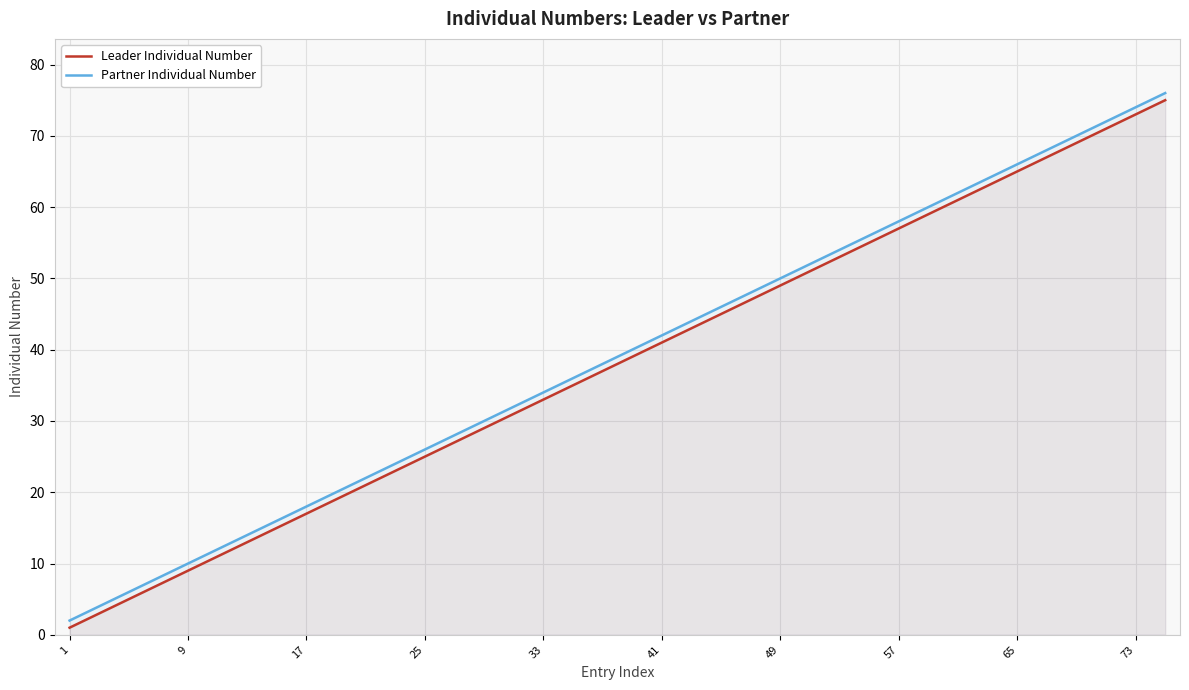

Rank the series by their maximum value, from highest to lowest.

Partner Individual Number, Leader Individual Number